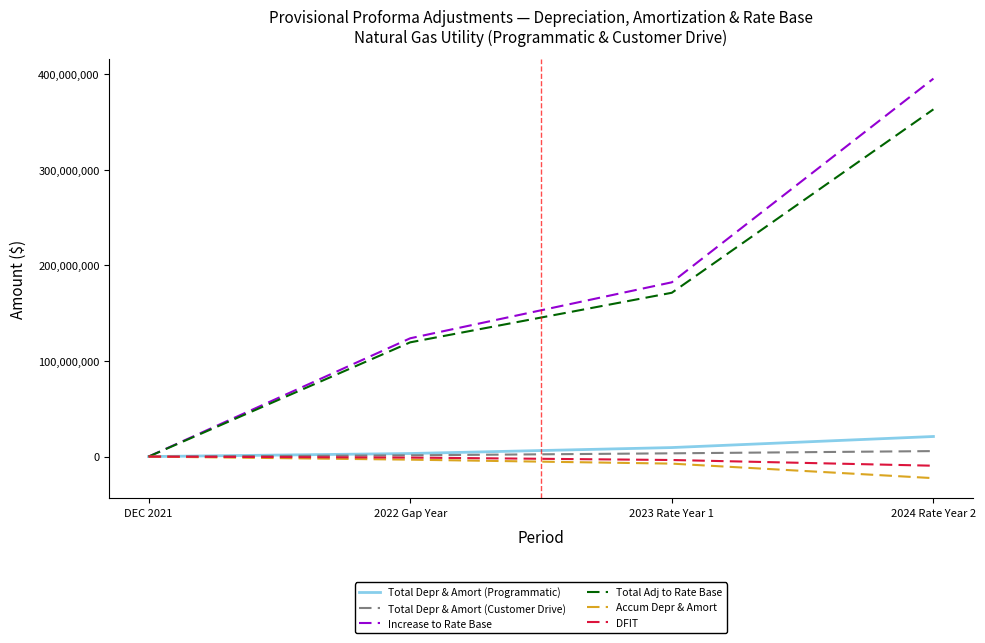

What are all the series names shown in the legend?

Total Depr & Amort (Programmatic), Total Depr & Amort (Customer Drive), Increase to Rate Base, Total Adj to Rate Base, Accum Depr & Amort, DFIT